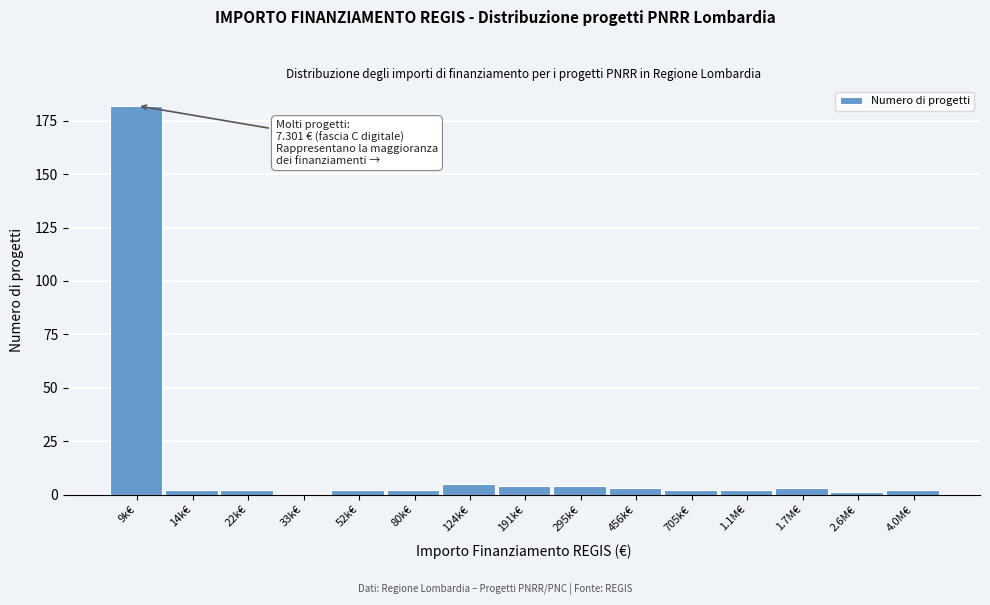

Reading right to left, transcribe all the data shown in this chart.

4.0M€=2	2.6M€=1	1.7M€=3	1.1M€=2	705k€=2	456k€=3	295k€=4	191k€=4	124k€=5	80k€=2	52k€=2	33k€=0	22k€=2	14k€=2	9k€=182